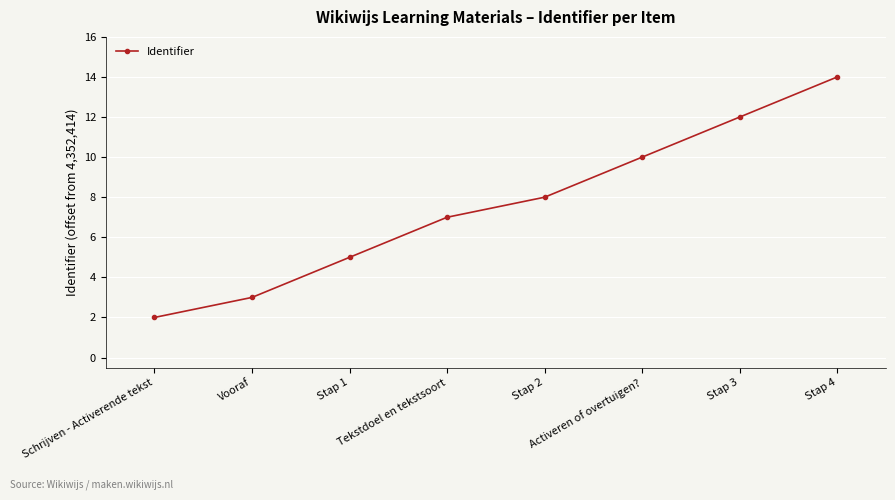

What is the label of the 1st point from the left?

Schrijven - Activerende tekst